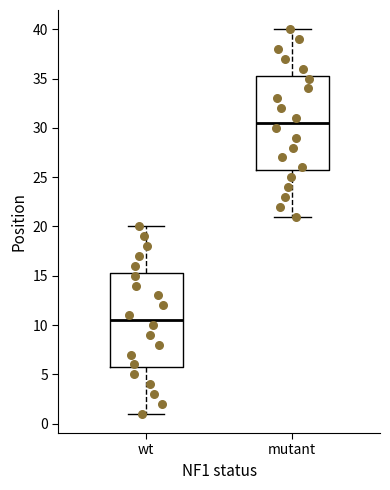

Which box's median line is the highest?

mutant